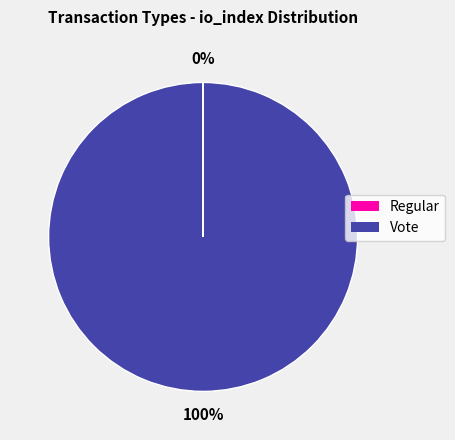

What is the largest slice in the pie chart?

Vote